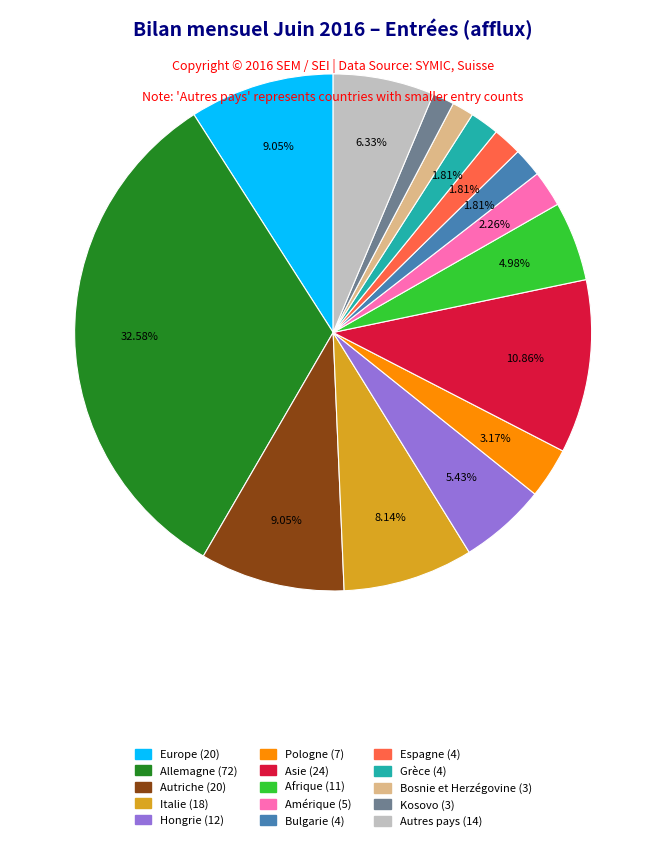

Is there any slice that represents more than half of the pie?

No